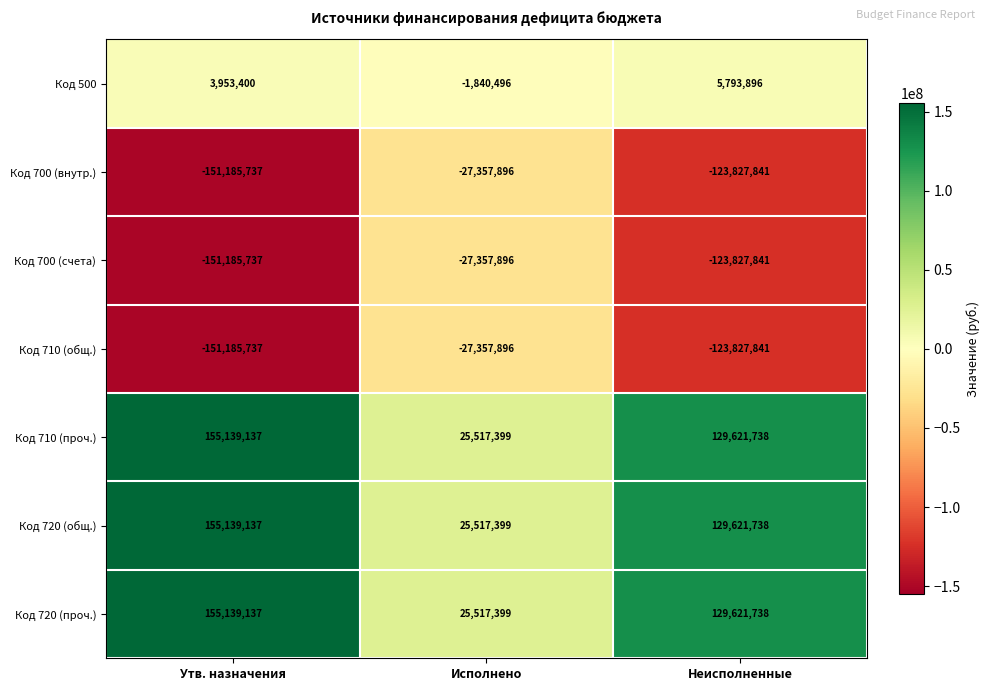

What is the spread (max minus min) of values at Утв. назначения?

306324874